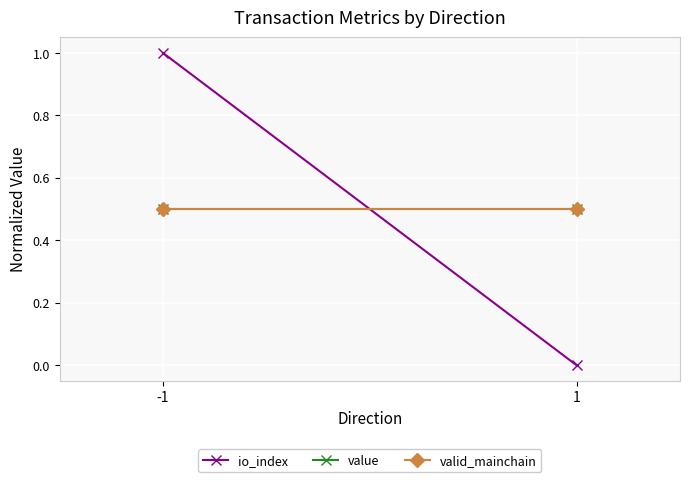

List the labels in order of value value, smallest first.

-1, 1